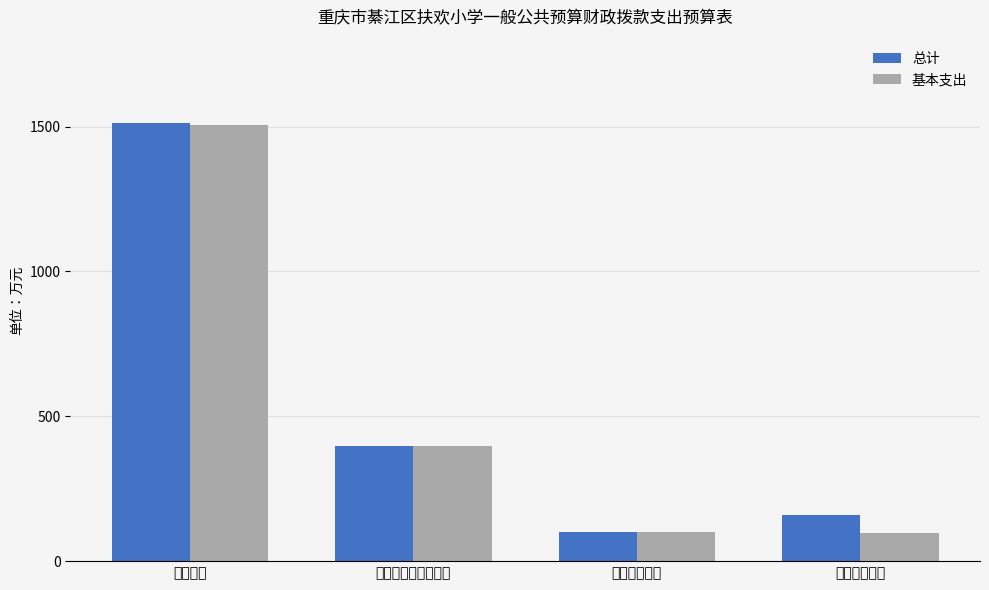

What is the sum of all 基本支出 values?

2101.4